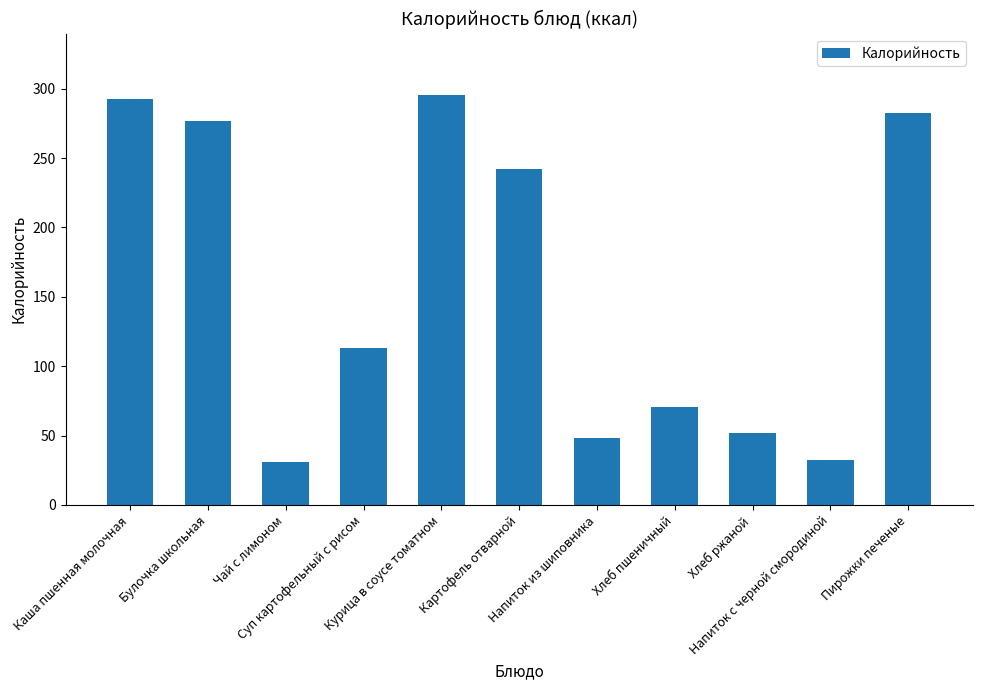

Reading left to right, list all the values displayed in this chart.

292.2	276.4	30.8	113.3	295.4	242.3	48.3	70.5	52.2	32.7	282.2